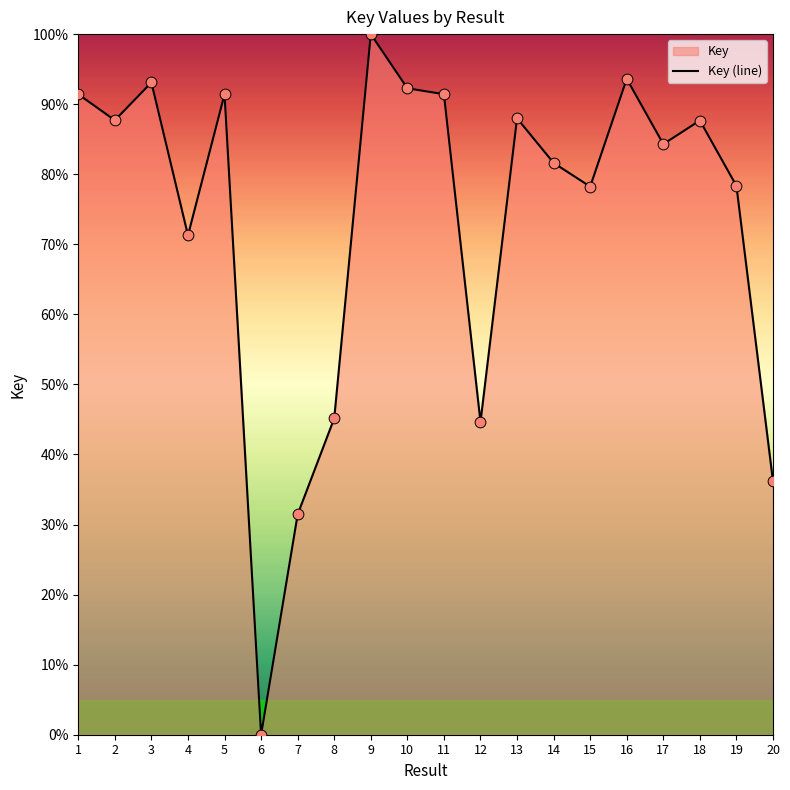

Which has a higher value, 9 or 19?

9